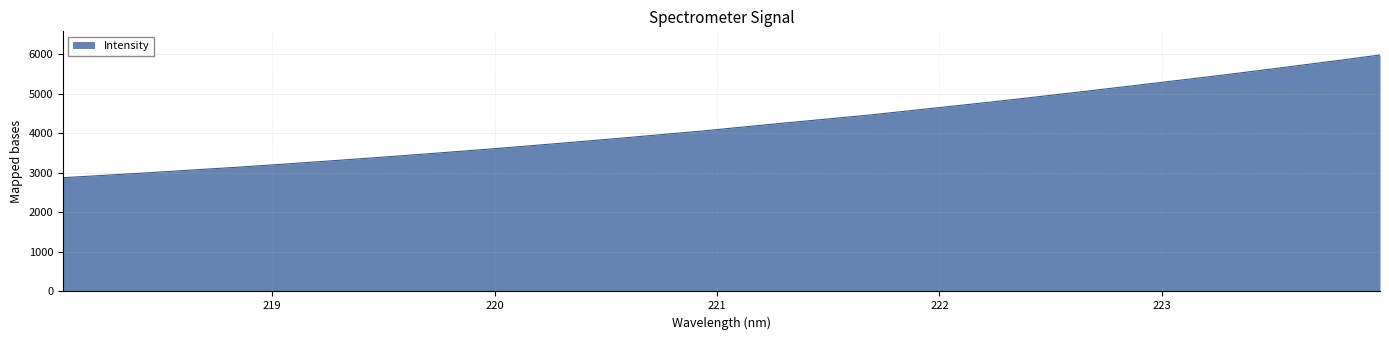

What is the minimum value shown in the chart?

2878.6